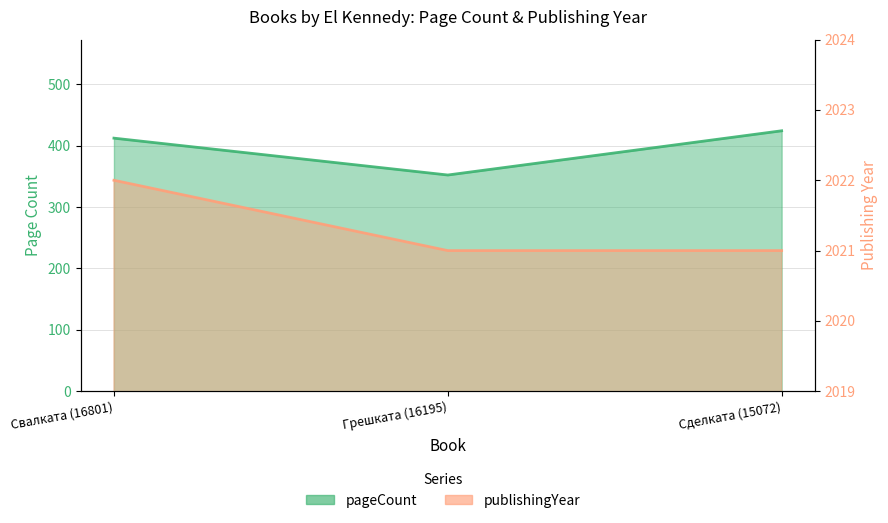

What is the total value across all series at Грешката (16195)?

2373